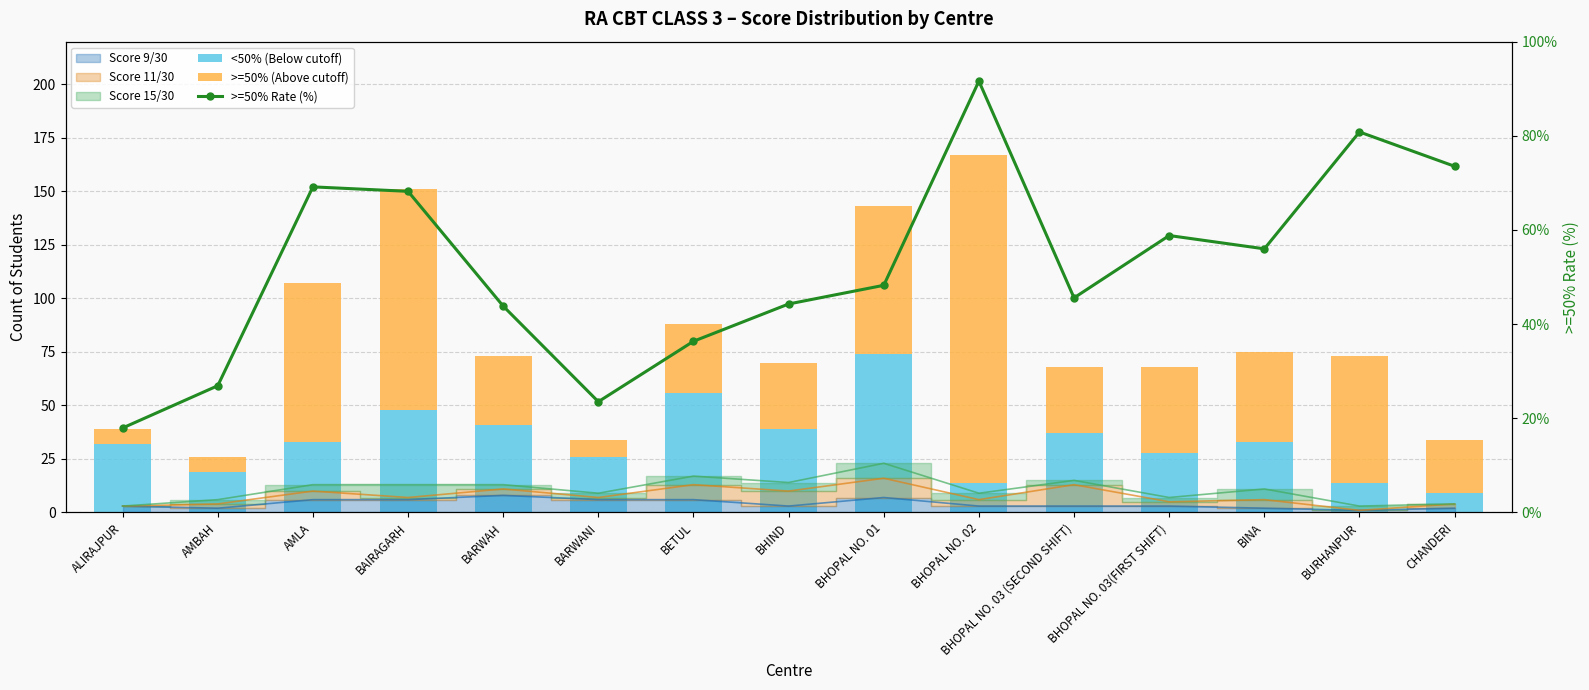

Which series has the widest spread of values?

>=50% (Above cutoff)